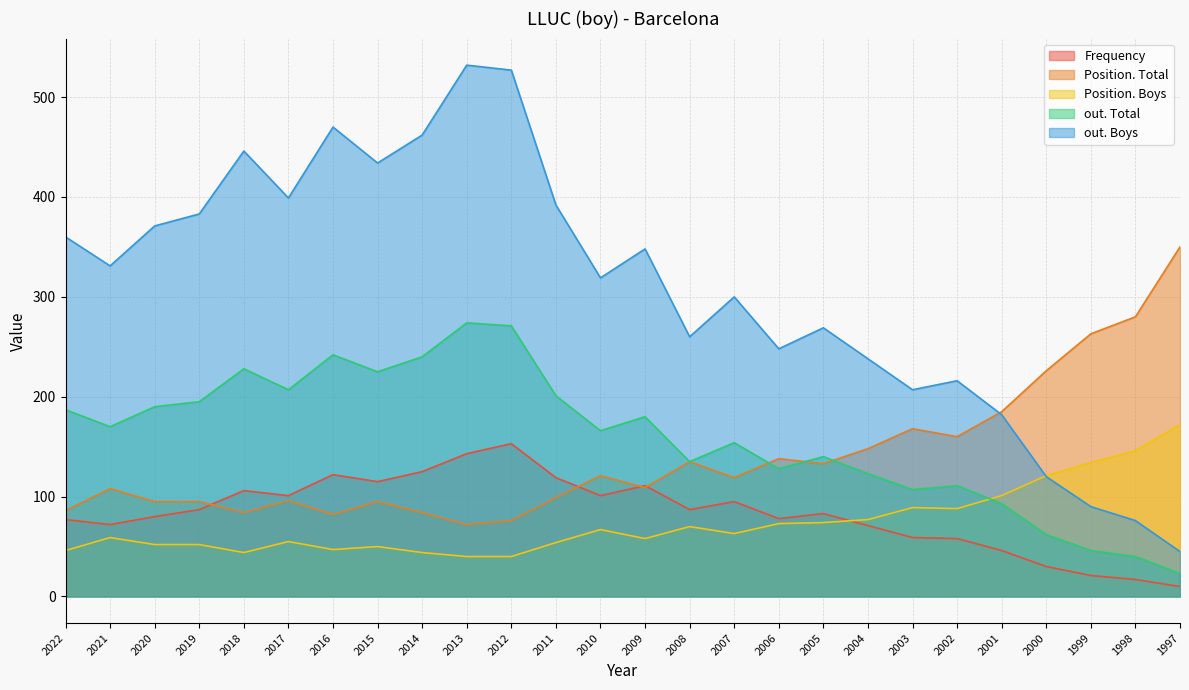

What is the spread (max minus min) of values at 2001?

139